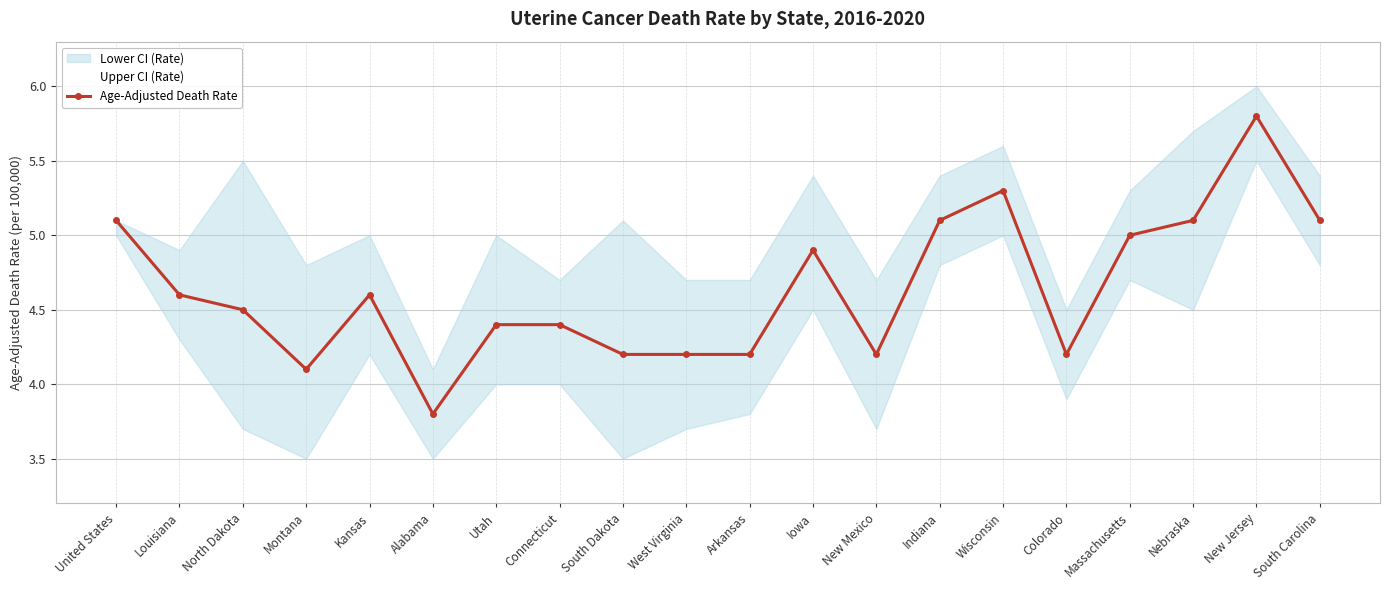

How many interior local peaks (higher than both neighbors) does the data have?

4